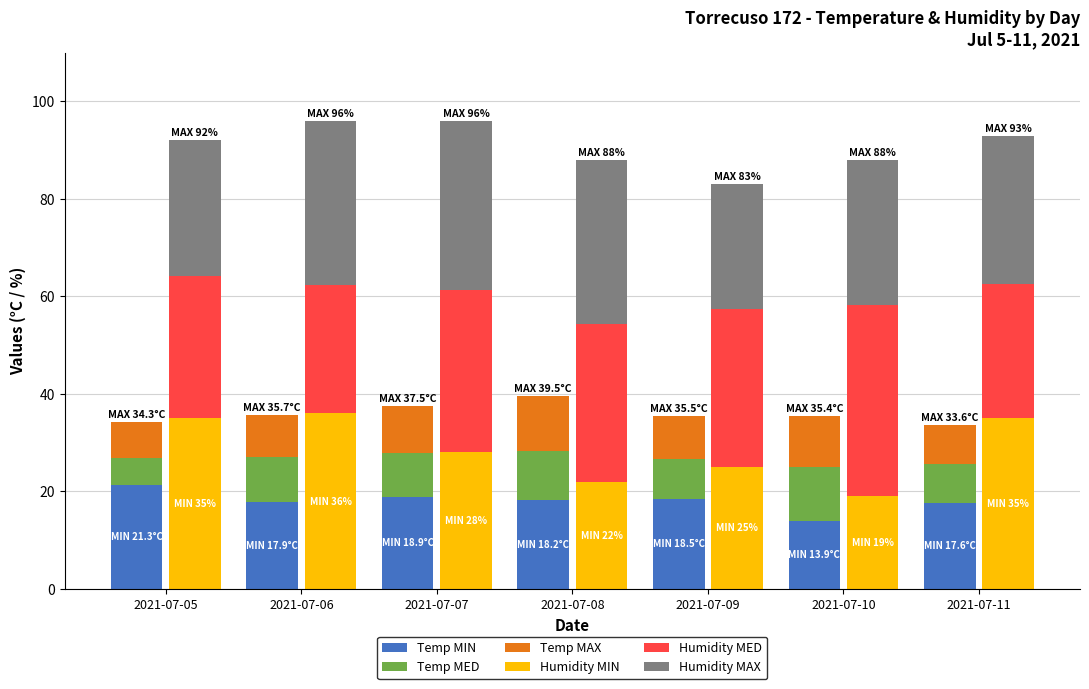

List the series in order of their peak value, highest first.

Humidity MED, Humidity MIN, Humidity MAX, Temp MIN, Temp MAX, Temp MED